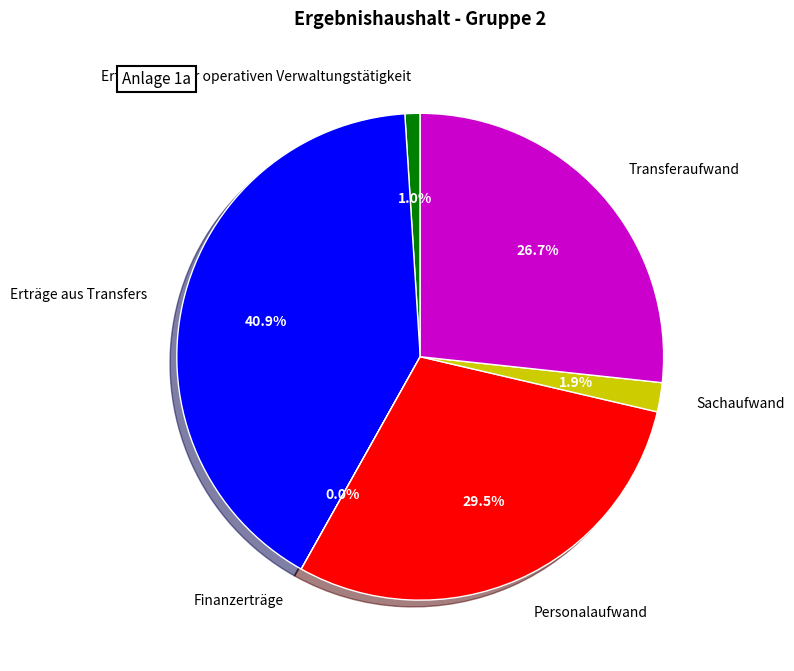

Approximately how many times larger is the value at Erträge aus Transfers compared to Personalaufwand?

1.4